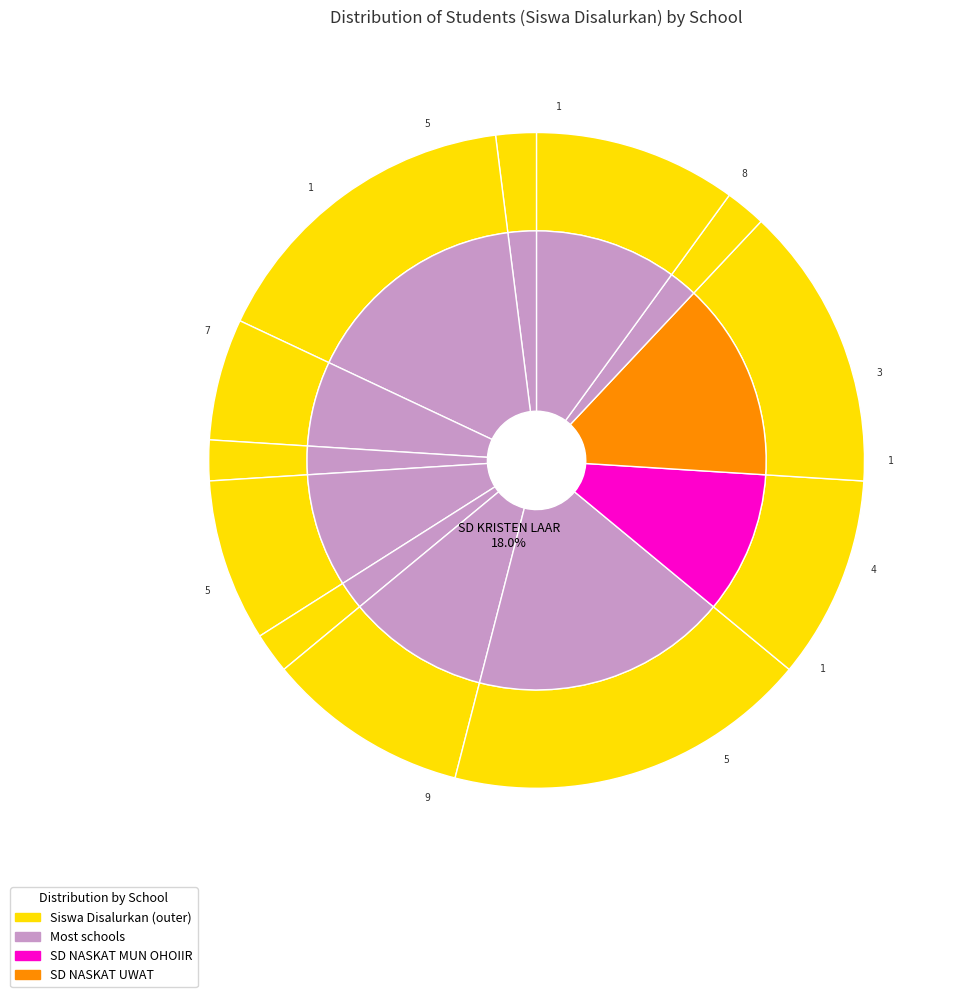

What is the total percentage of SD INPRES FAA and SD KRISTEN LAAR?

20.0%